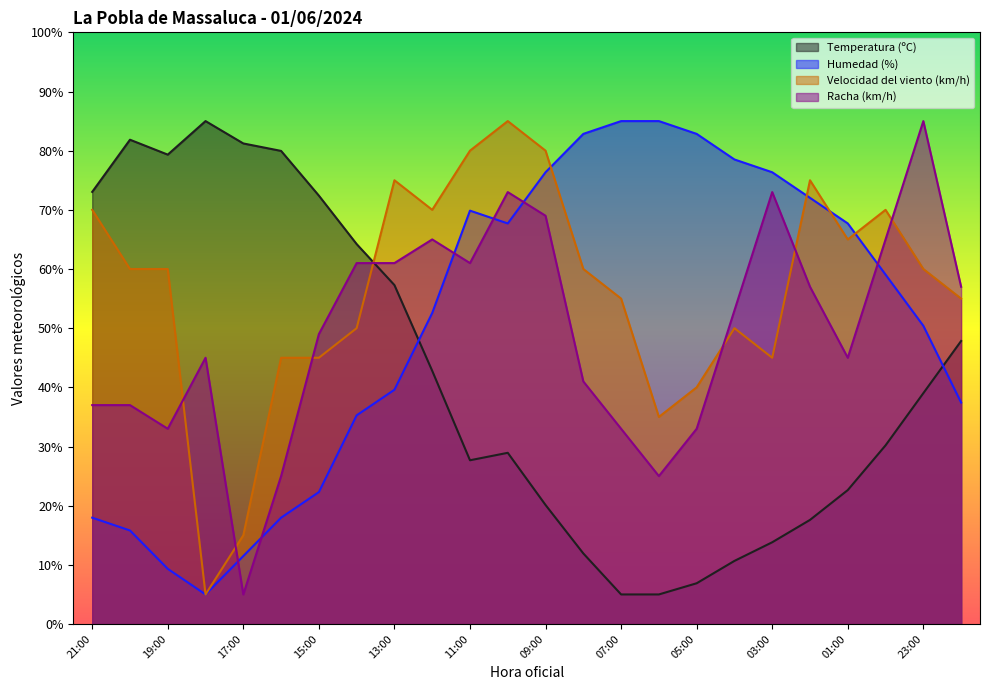

Reading right to left, transcribe all the data shown in this chart.

Temperatura (ºC): 22:00=47.8	23:00=39.0	00:00=30.2	01:00=22.6	02:00=17.6	03:00=13.8	04:00=10.7	05:00=6.9	06:00=5.0	07:00=5.0	08:00=11.9	09:00=20.1	10:00=28.9	11:00=27.7	12:00=42.8	13:00=57.3	14:00=64.2	15:00=72.4	16:00=80.0	17:00=81.2	18:00=85.0	19:00=79.3	20:00=81.9	21:00=73.0
Humedad (%): 22:00=37.4	23:00=50.4	00:00=59.1	01:00=67.7	02:00=72.0	03:00=76.4	04:00=78.5	05:00=82.8	06:00=85.0	07:00=85.0	08:00=82.8	09:00=76.4	10:00=67.7	11:00=69.9	12:00=52.6	13:00=39.6	14:00=35.3	15:00=22.3	16:00=18.0	17:00=11.5	18:00=5.0	19:00=9.3	20:00=15.8	21:00=18.0
Velocidad del viento (km/h): 22:00=55.0	23:00=60.0	00:00=70.0	01:00=65.0	02:00=75.0	03:00=45.0	04:00=50.0	05:00=40.0	06:00=35.0	07:00=55.0	08:00=60.0	09:00=80.0	10:00=85.0	11:00=80.0	12:00=70.0	13:00=75.0	14:00=50.0	15:00=45.0	16:00=45.0	17:00=15.0	18:00=5.0	19:00=60.0	20:00=60.0	21:00=70.0
Racha (km/h): 22:00=57.0	23:00=85.0	00:00=65.0	01:00=45.0	02:00=57.0	03:00=73.0	04:00=53.0	05:00=33.0	06:00=25.0	07:00=33.0	08:00=41.0	09:00=69.0	10:00=73.0	11:00=61.0	12:00=65.0	13:00=61.0	14:00=61.0	15:00=49.0	16:00=25.0	17:00=5.0	18:00=45.0	19:00=33.0	20:00=37.0	21:00=37.0